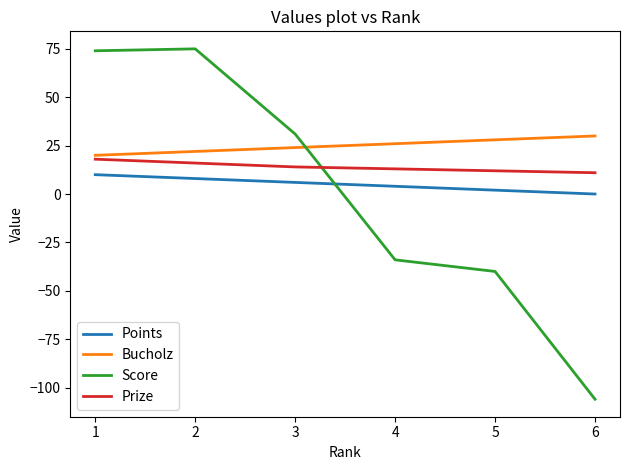

Is the value of Prize at 4 greater than the value of Bucholz at 6?

No